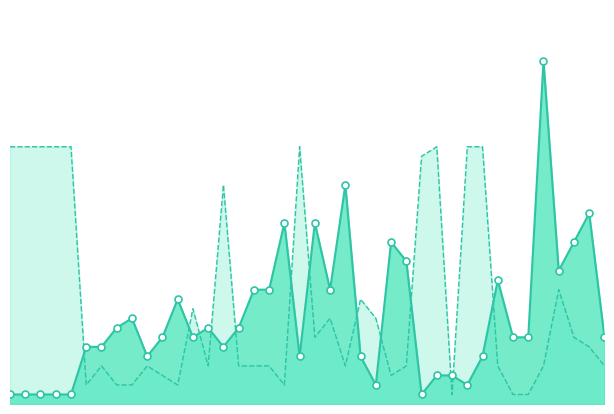

Which series has the widest spread of Y values?

Peak Position